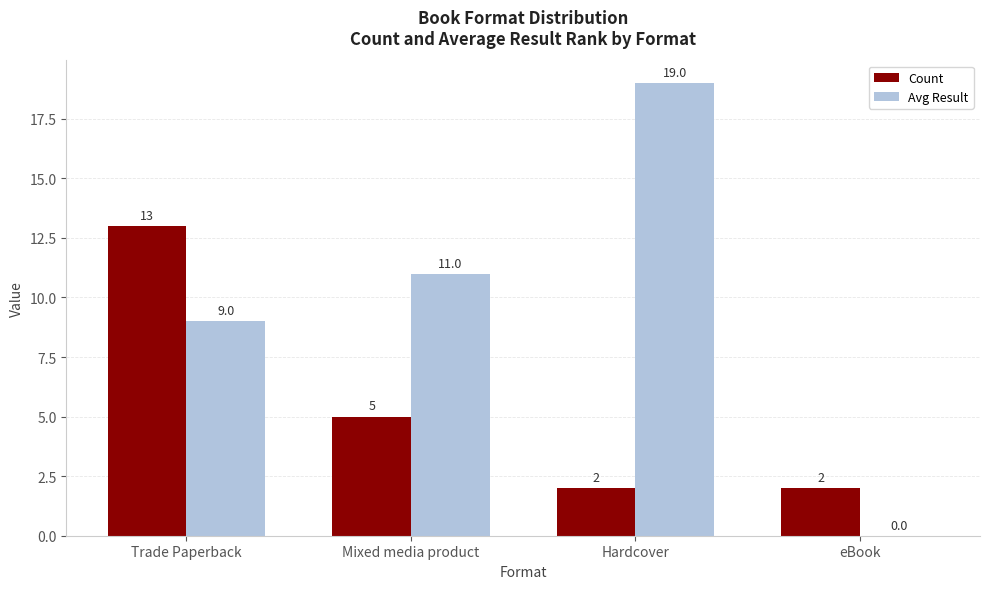

What is the sum of the Avg Result values at Hardcover and eBook?

19